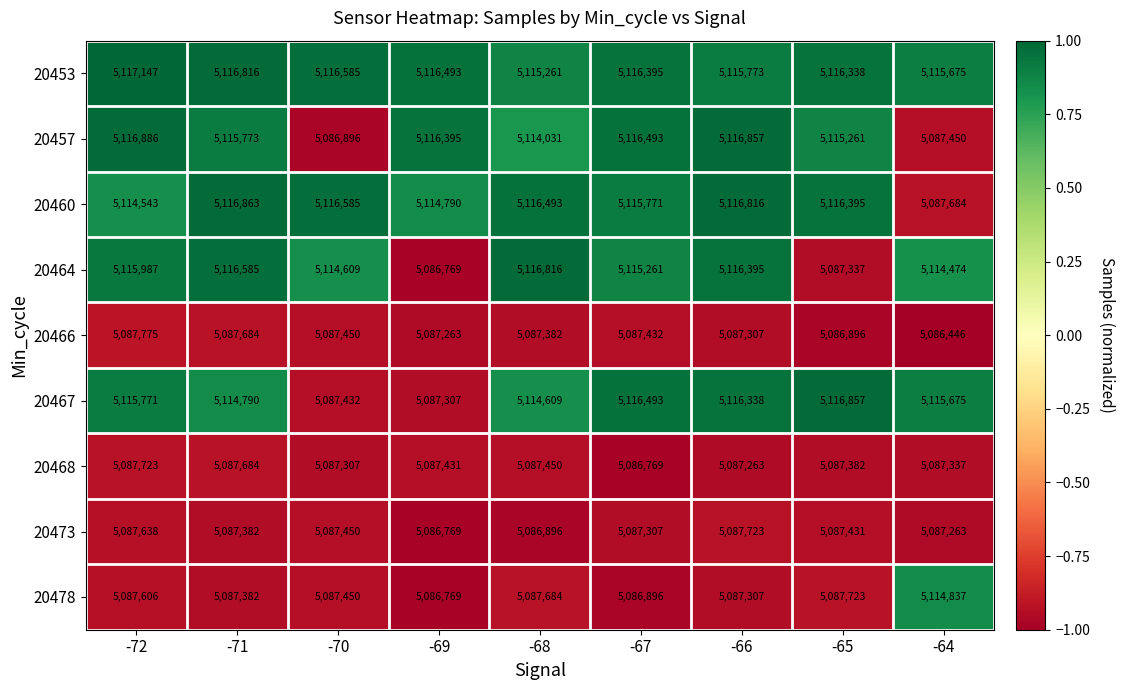

What is the sum of the 20457 values at -68 and -69?

10230426